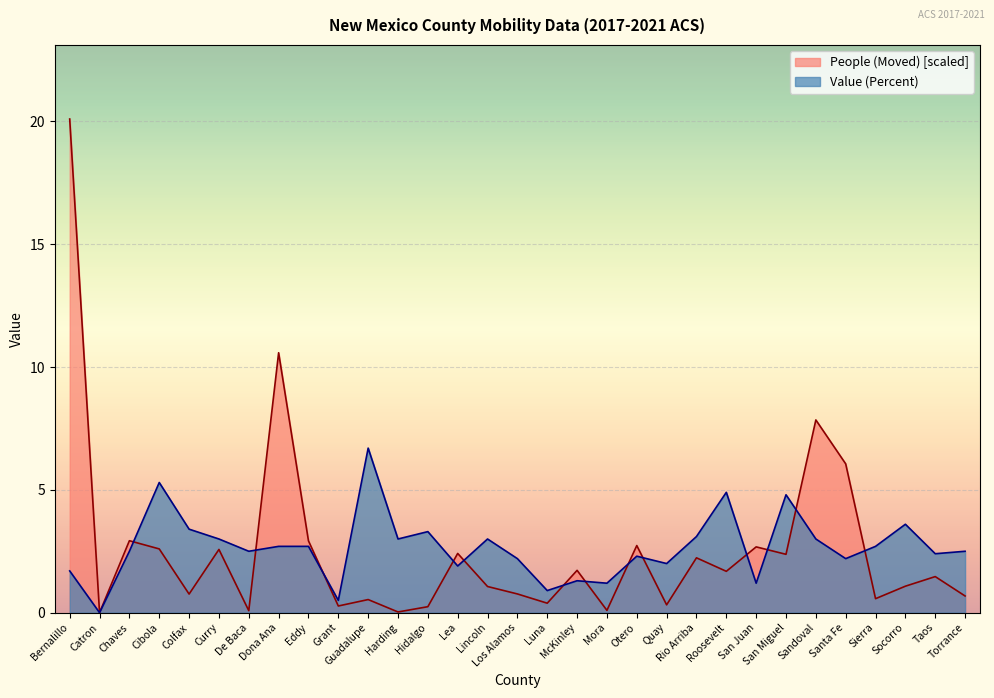

What is the label of the 23rd point from the left?

Roosevelt